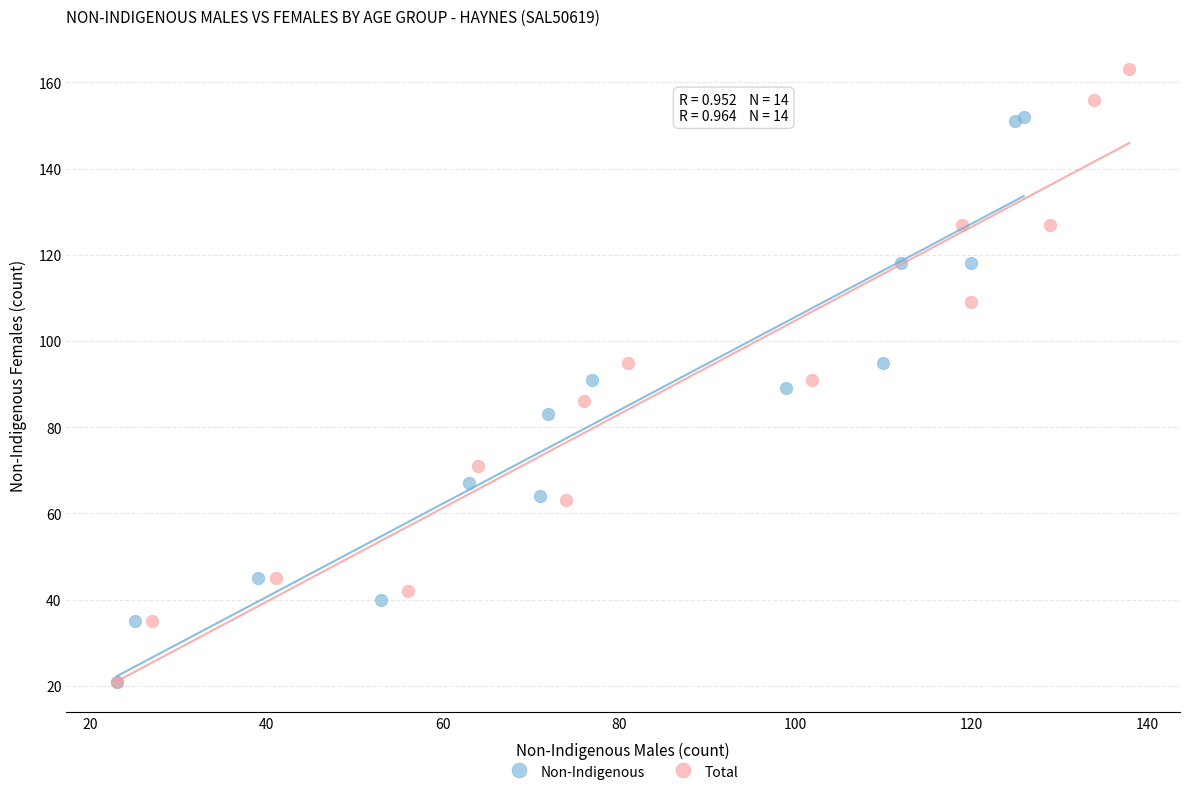

Which series has the widest spread of Y values?

Total